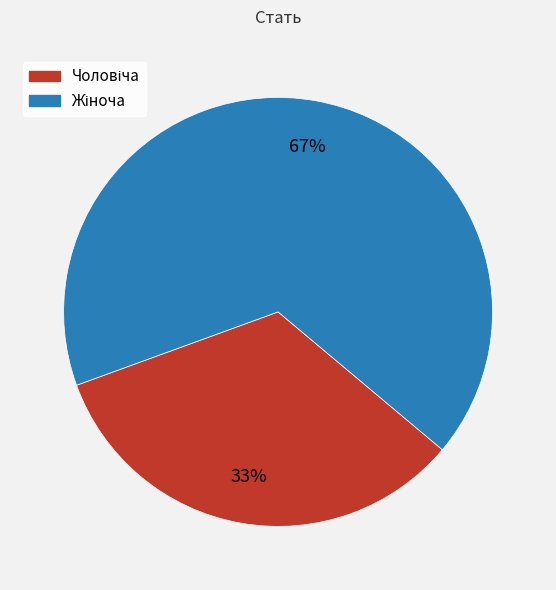

To the nearest percent, what is the average slice percentage?

50%